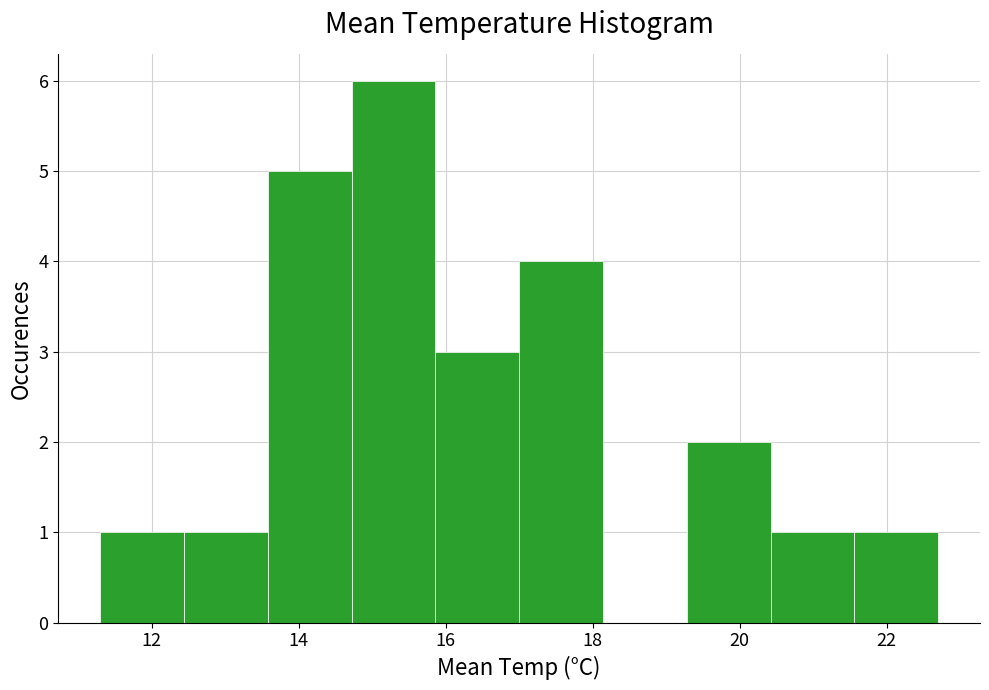

Which range on the x-axis has the tallest bar?

14.72 to 15.86